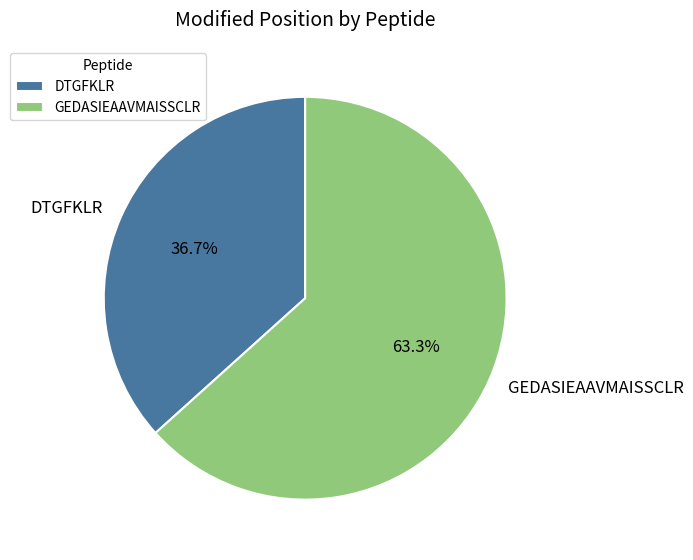

What is the ratio of the value at GEDASIEAAVMAISSCLR to the value at DTGFKLR?

1.7